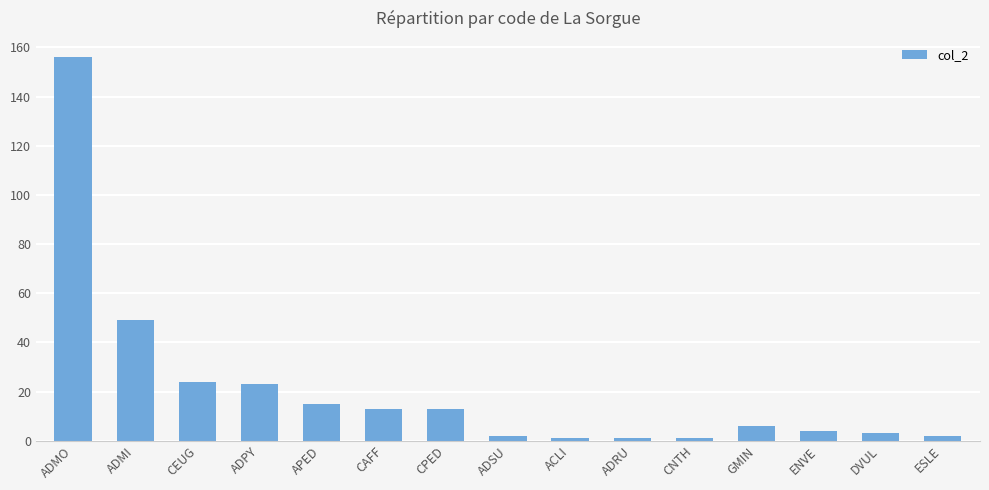

Reading left to right, list all the values displayed in this chart.

ADMO=156	ADMI=49	CEUG=24	ADPY=23	APED=15	CAFF=13	CPED=13	ADSU=2	ACLI=1	ADRU=1	CNTH=1	GMIN=6	ENVE=4	DVUL=3	ESLE=2